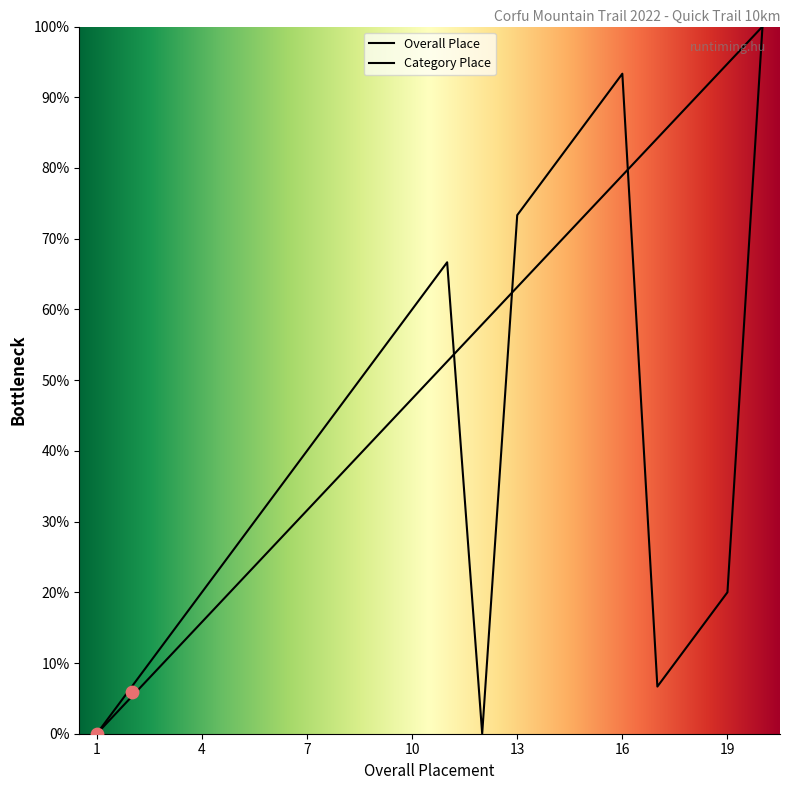

Which series reaches the maximum Y coordinate?

Overall Place